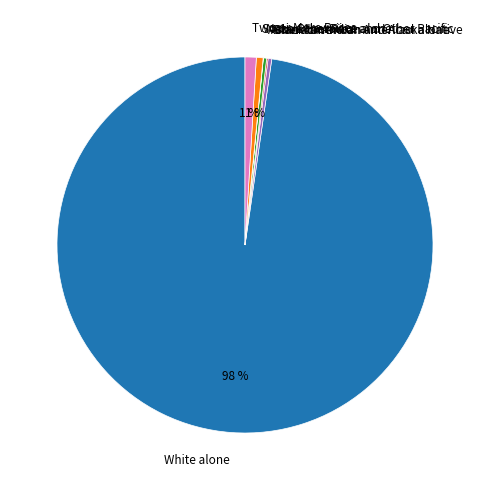

To the nearest percent, what portion does Two or More Races represent?

1%